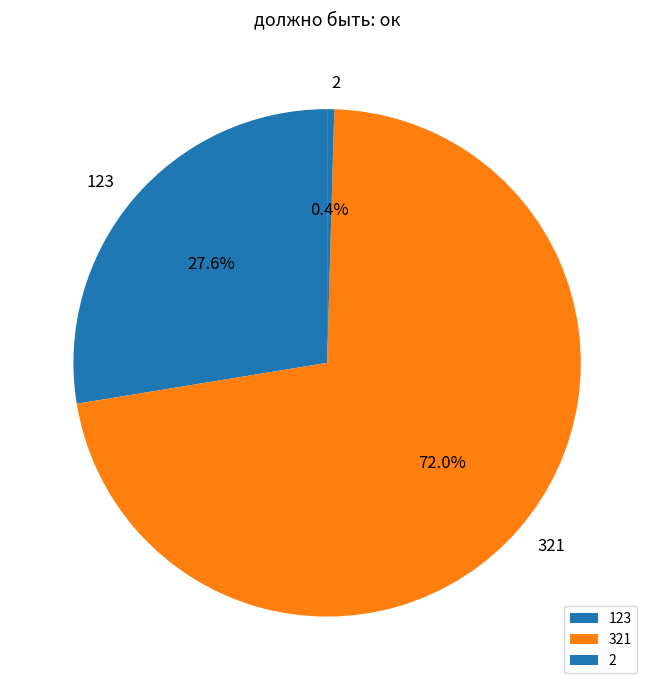

Is there a majority slice in this chart?

Yes